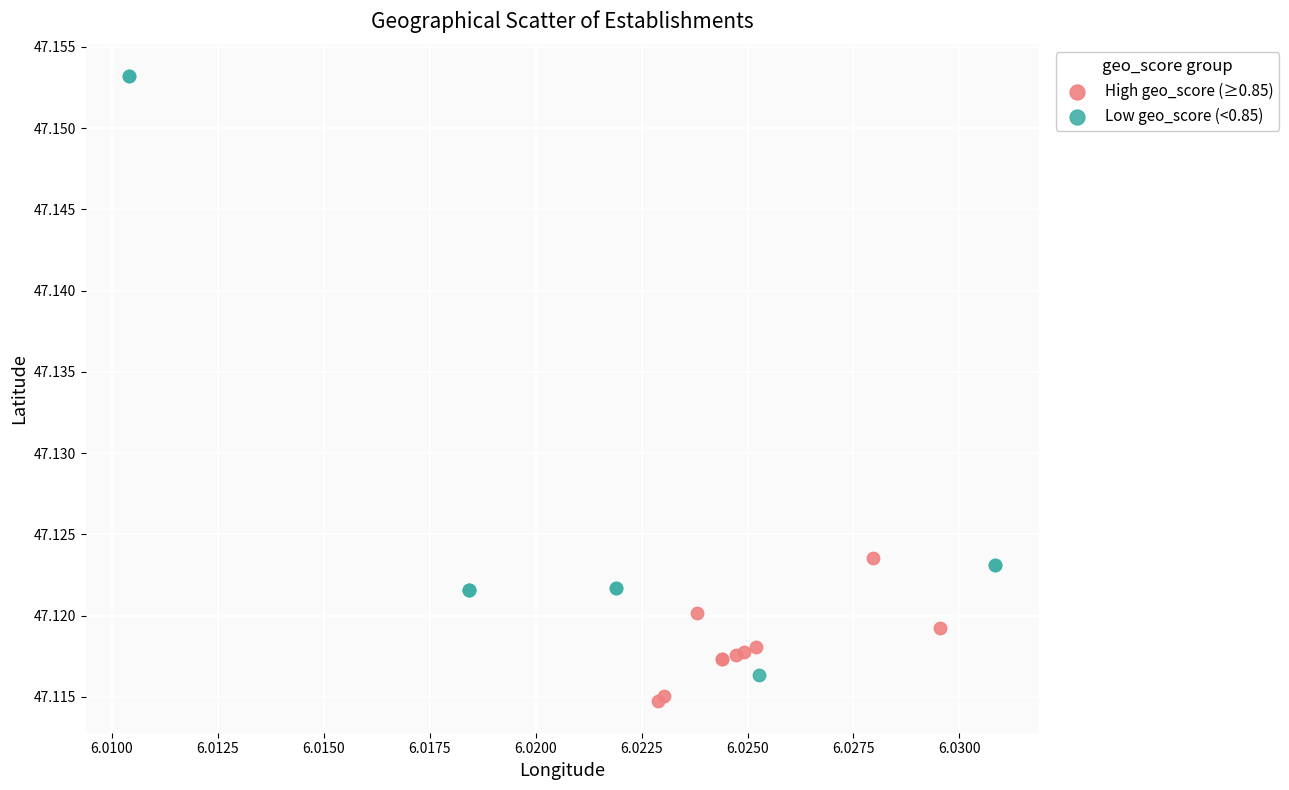

Which series contains the highest Y value?

Low geo_score (<0.85)